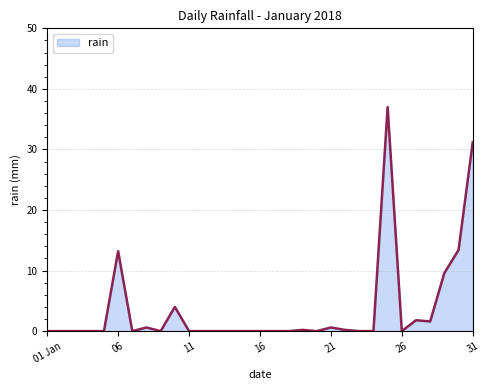

How many lines are shown in the chart?

1